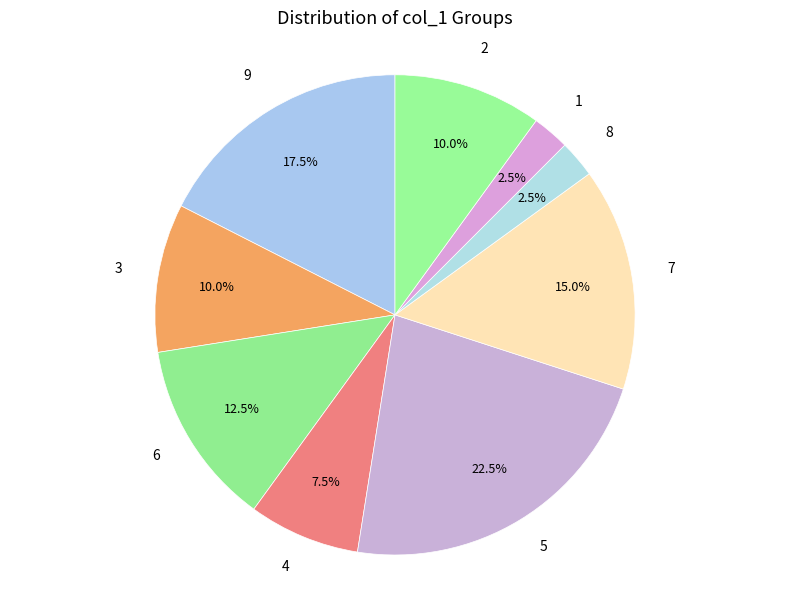

Does any single category account for the majority?

No